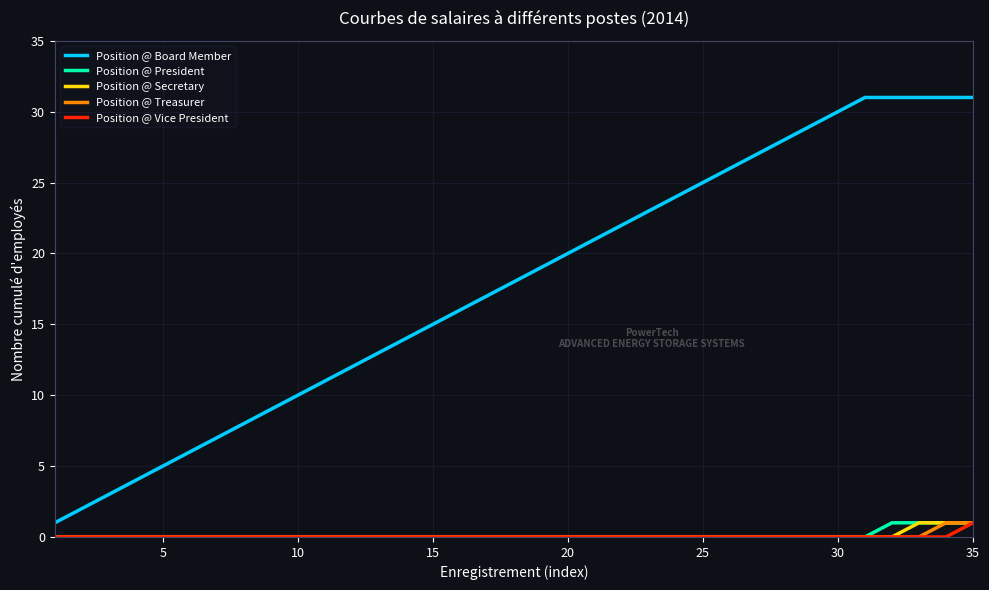

Which series has the largest range (max minus min)?

Position @ Board Member